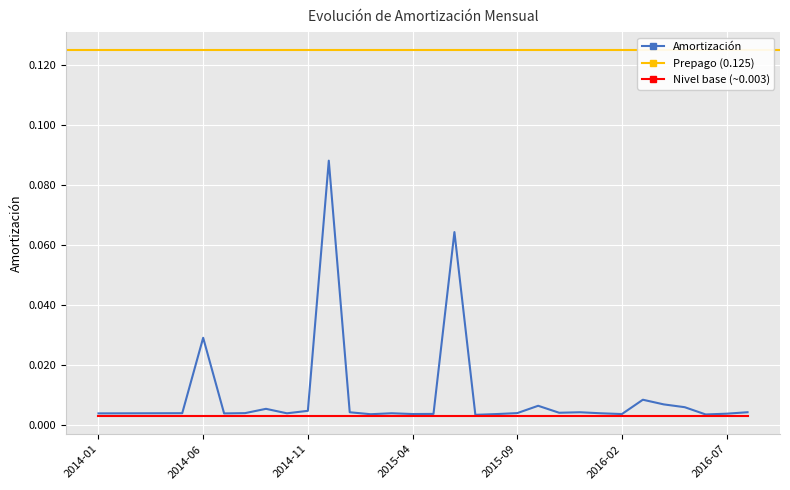

The value at 2016-06 is 0.0. True or false?

False